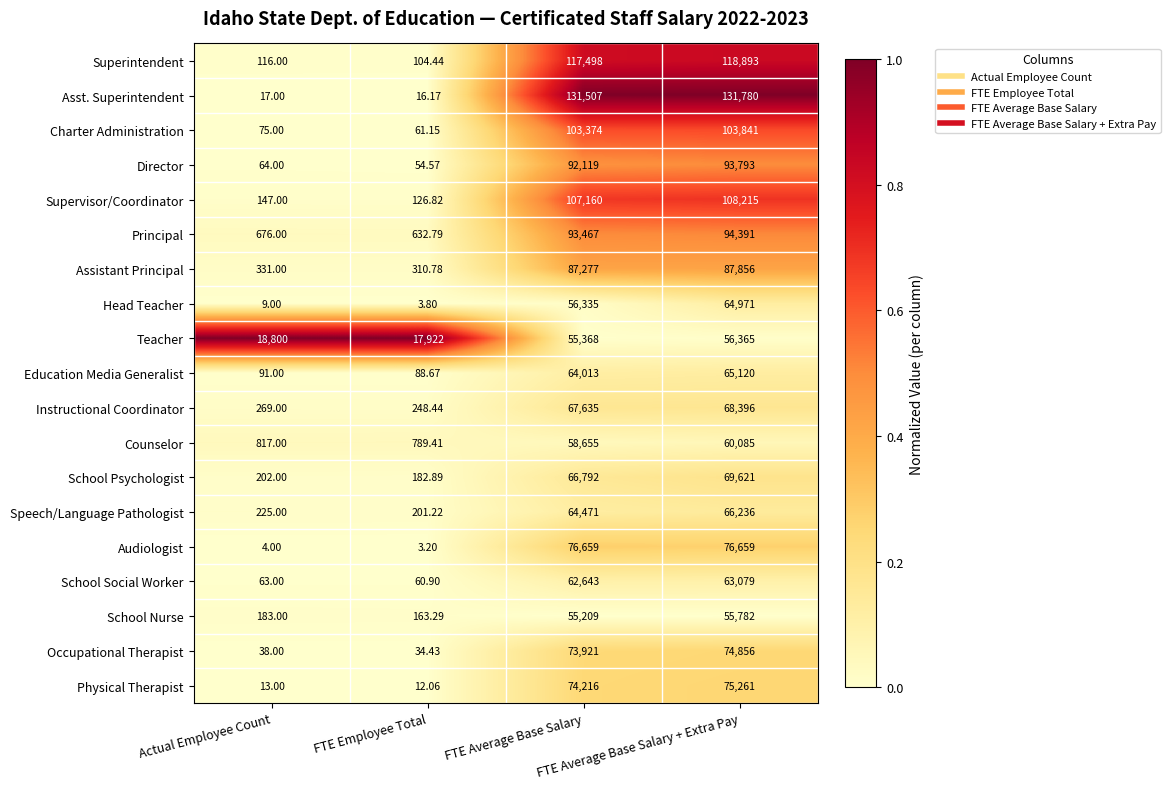

Which series has the largest total across all categories?

Asst. Superintendent